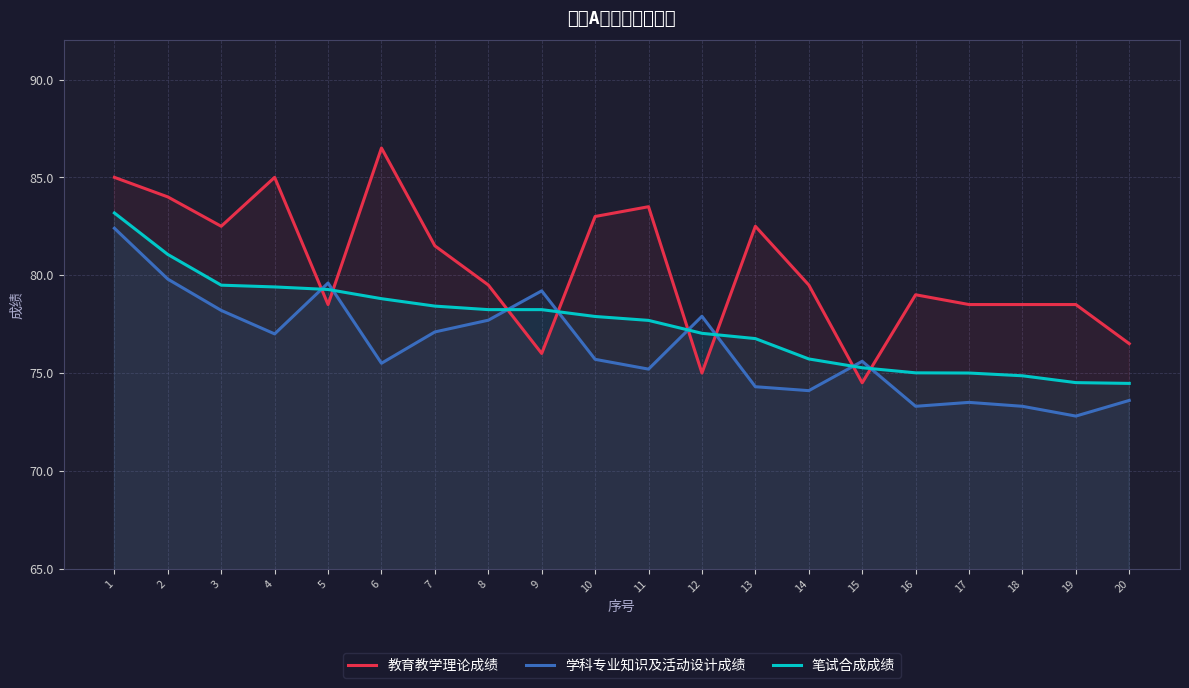

Where do 笔试合成成绩 and 学科专业知识及活动设计成绩 first cross each other?

4 and 5